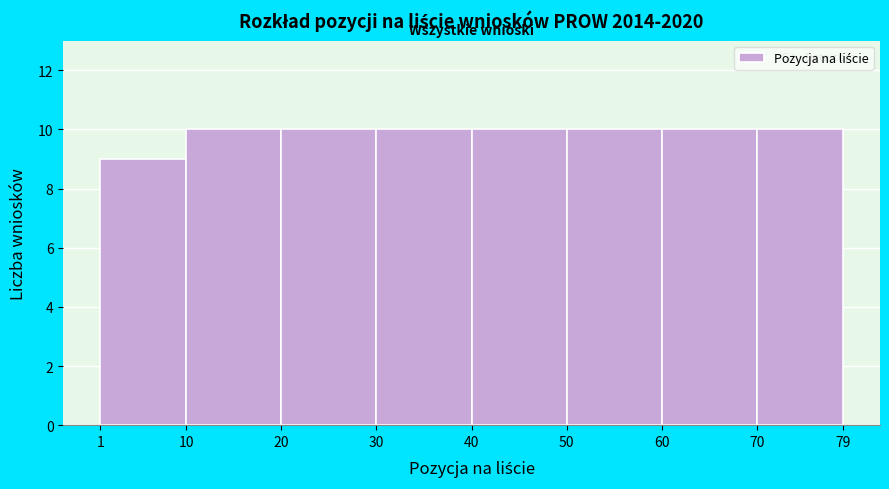

Reading left to right, list every bar in this chart as the range it spans on the x-axis followed by its height. The values are not printed on the chart, so give them approximately, as read against the axis.

1 to 10: 9
10 to 20: 10
20 to 30: 10
30 to 40: 10
40 to 50: 10
50 to 60: 10
60 to 70: 10
70 to 79: 10